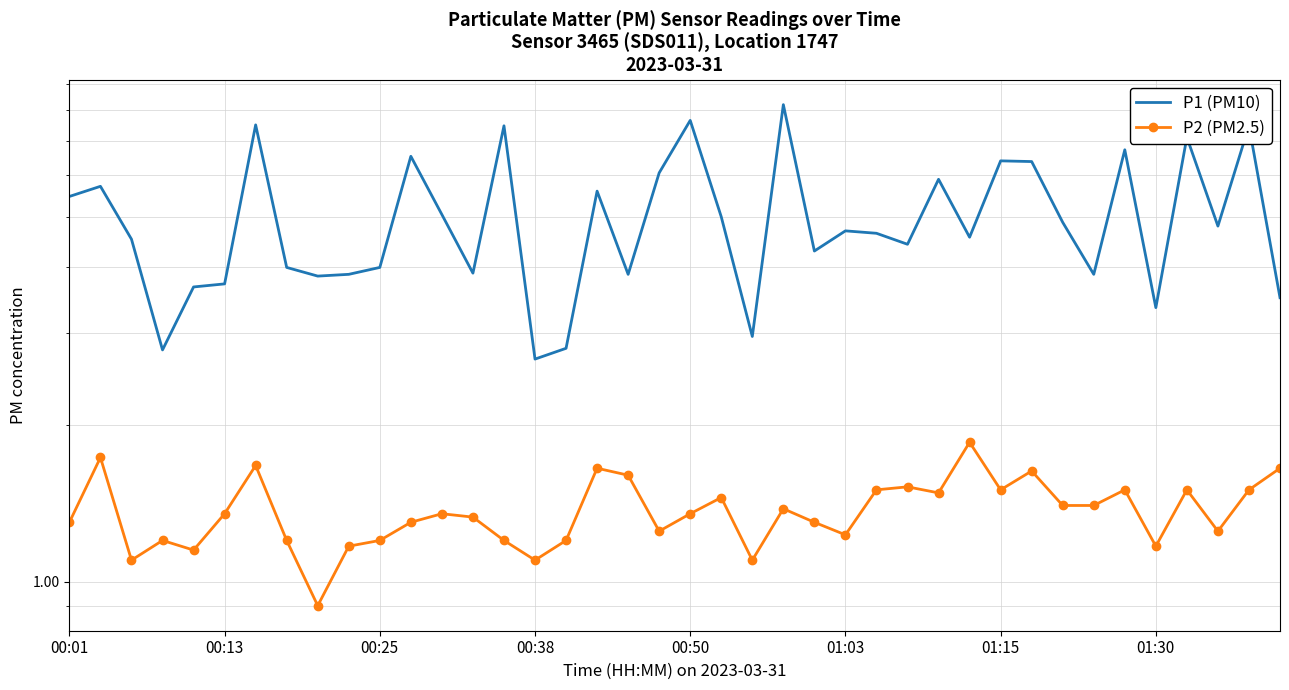

Does the chart have visible grid lines?

Yes